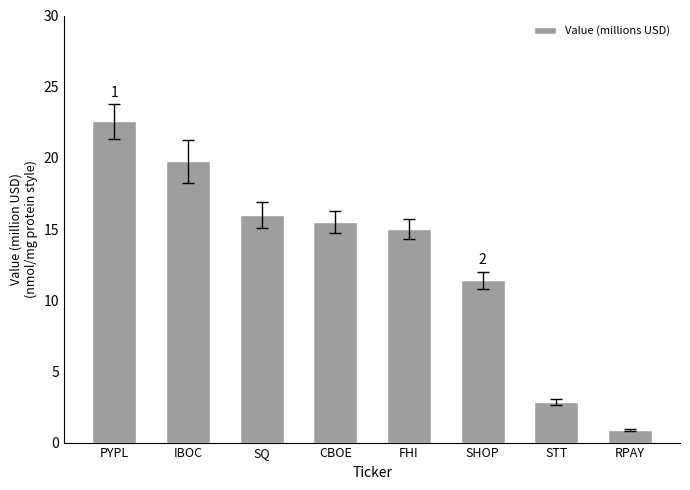

How many bars are there in total?

8